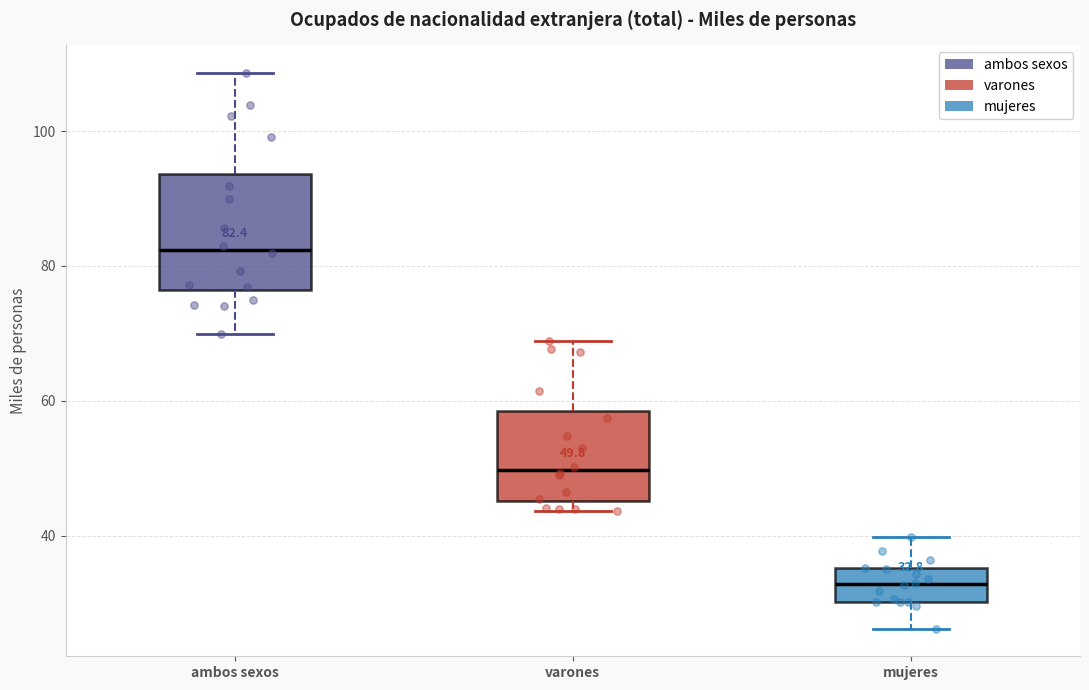

Comparing the boxes themselves (not the whiskers), which one is the tallest?

ambos sexos